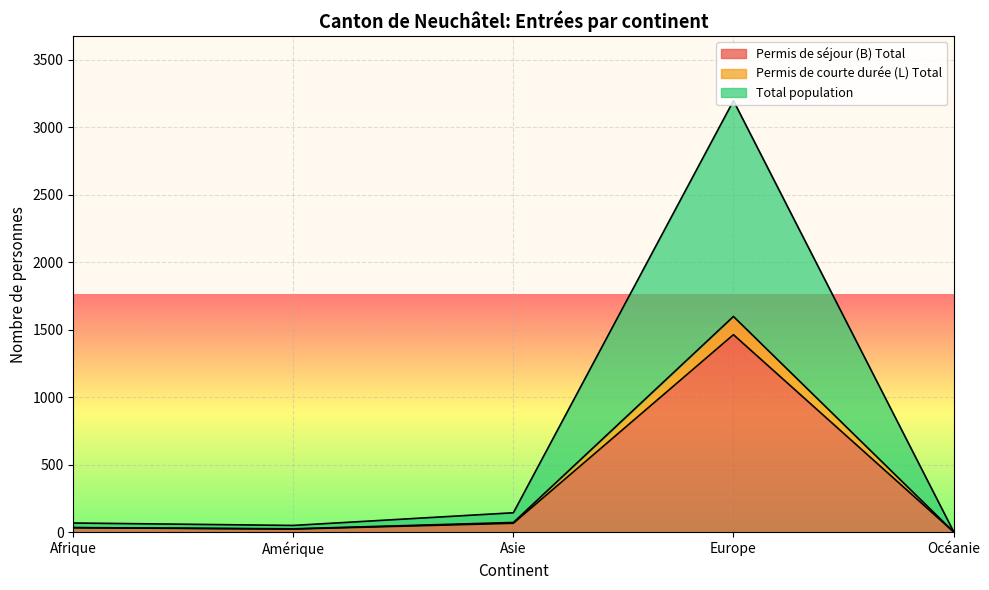

True or false: Permis de courte durée (L) Total and Permis de séjour (B) Total cross at least once.

False